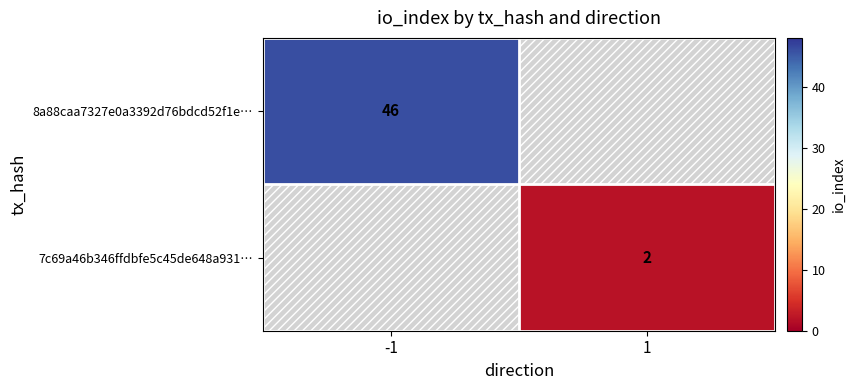

Which label corresponds to the smallest value in the chart?

1